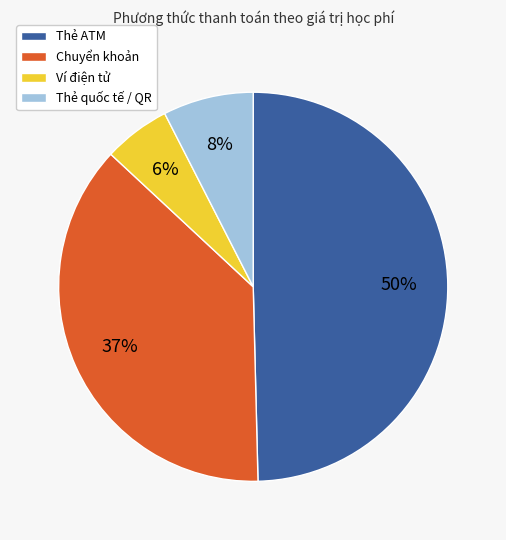

The Chuyển khoản slice represents 37% of the pie. True or false?

True